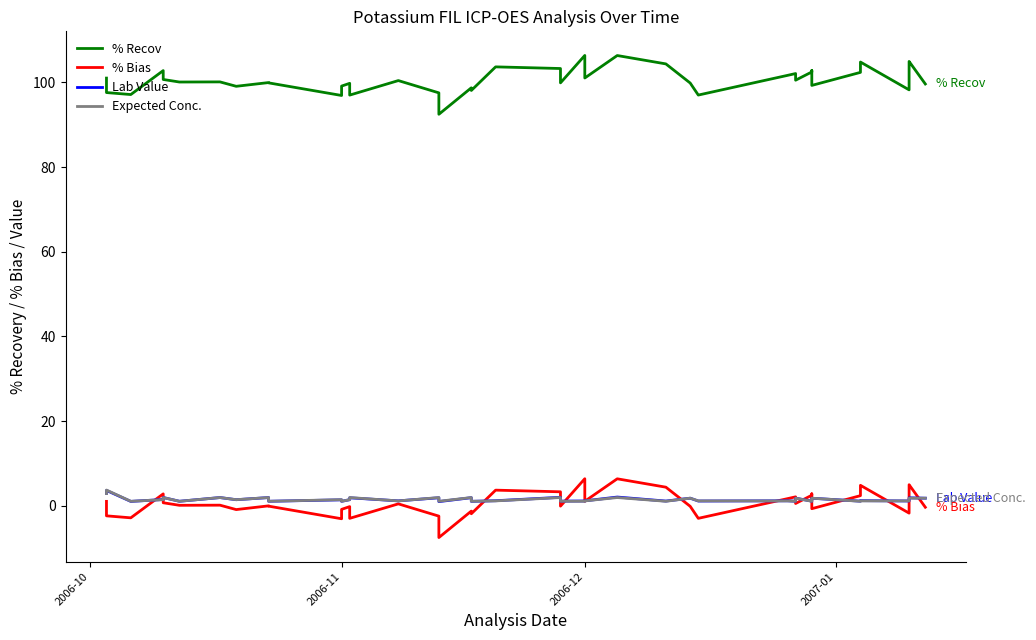

True or false: % Recov and Expected Conc. cross at least once.

False